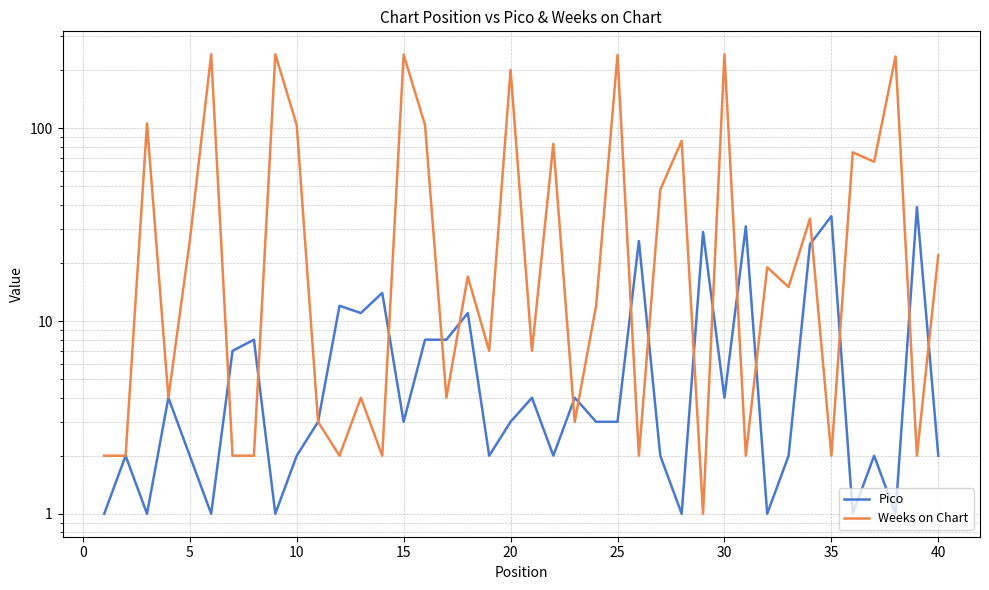

After their last crossing, which series has the higher values: Pico or Weeks on Chart?

Weeks on Chart